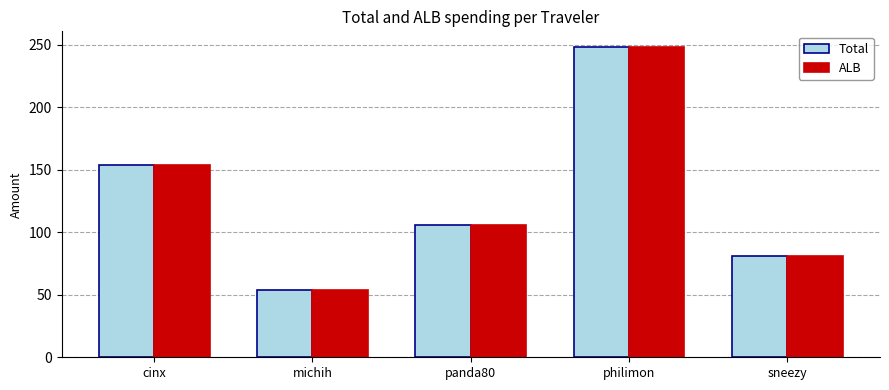

What is the difference between the second highest and second lowest values in the Total series?

72.7